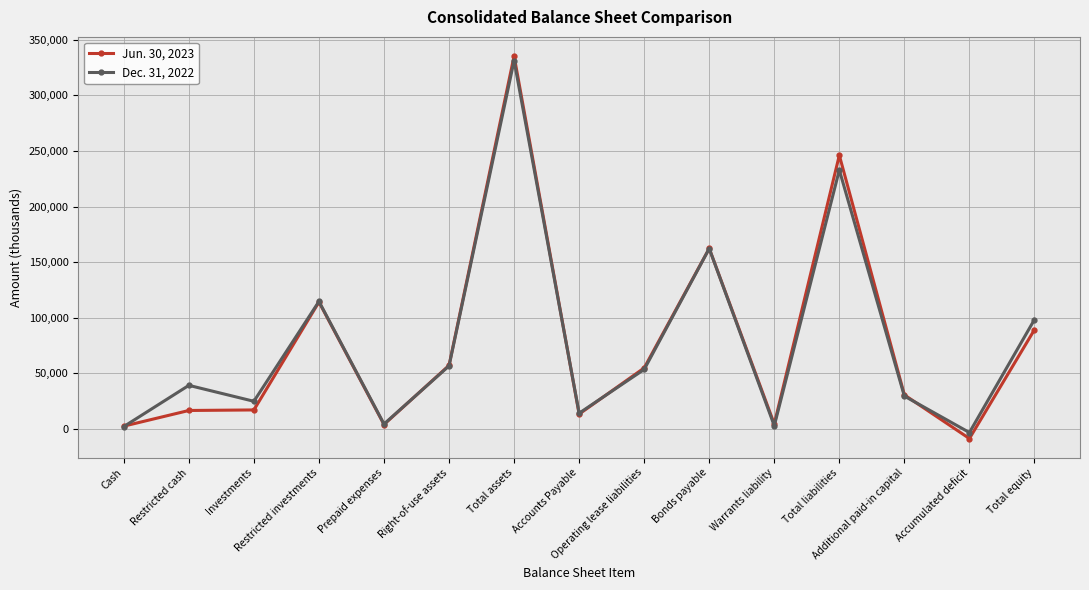

True or false: Jun. 30, 2023 has more than 2 interior local peaks.

True